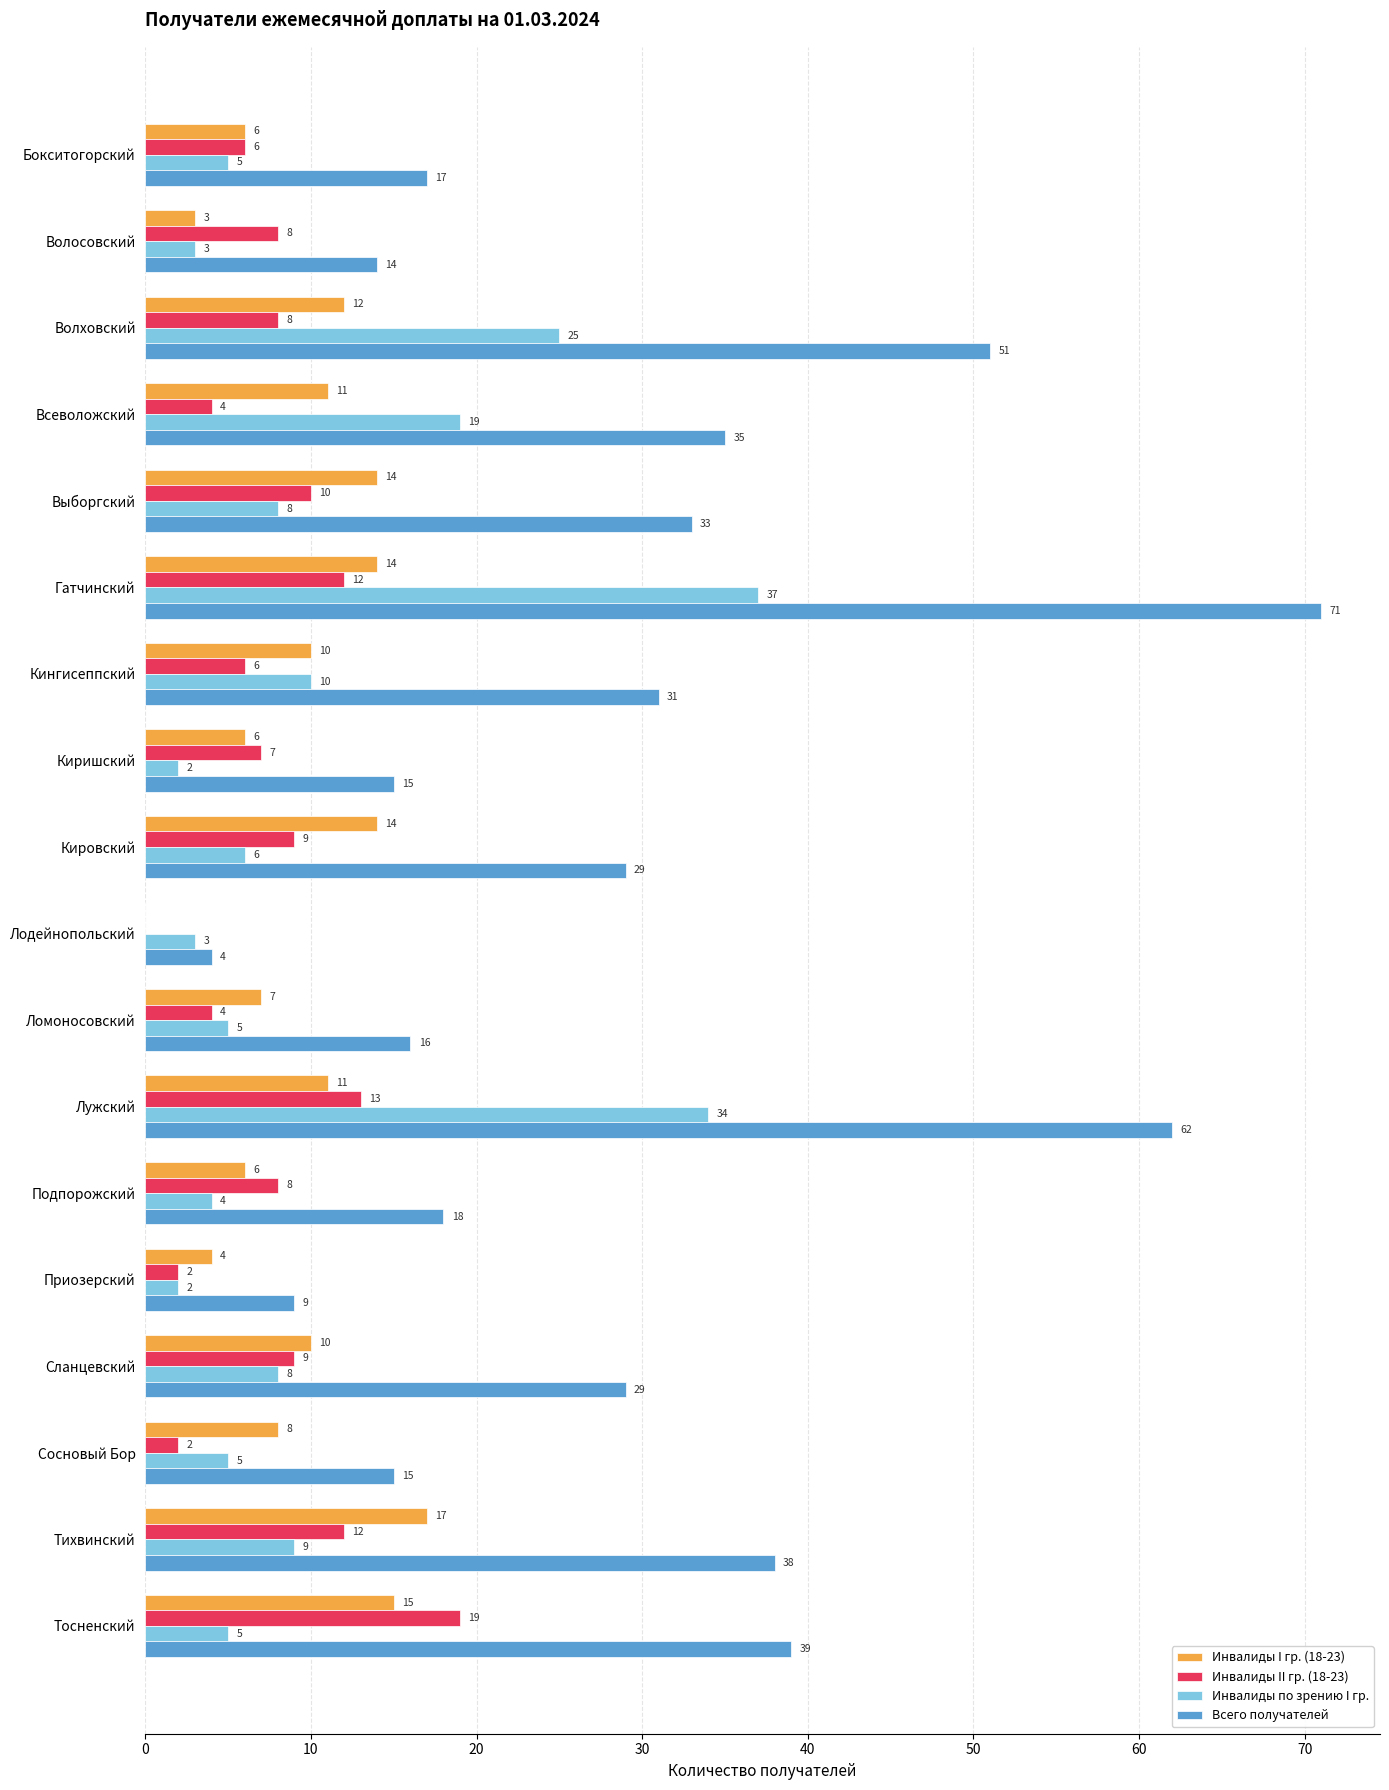

What are all the series names shown in the legend?

Инвалиды I гр. (18-23), Инвалиды II гр. (18-23), Инвалиды по зрению I гр., Всего получателей